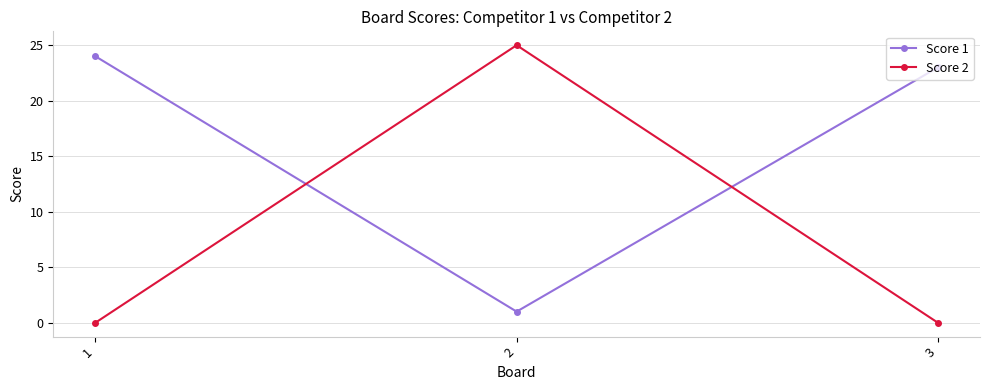

What is the sum of the Score 1 values at 1 and 2?

25